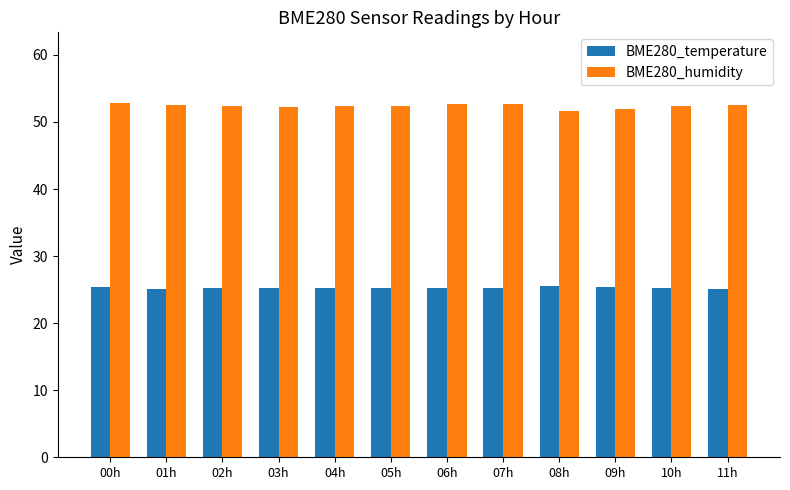

What is the spread (max minus min) of values at 07h?

27.5